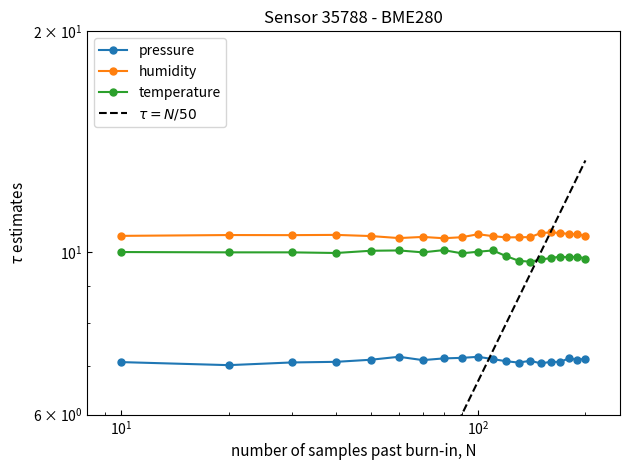

Which series has the largest range (max minus min)?

temperature